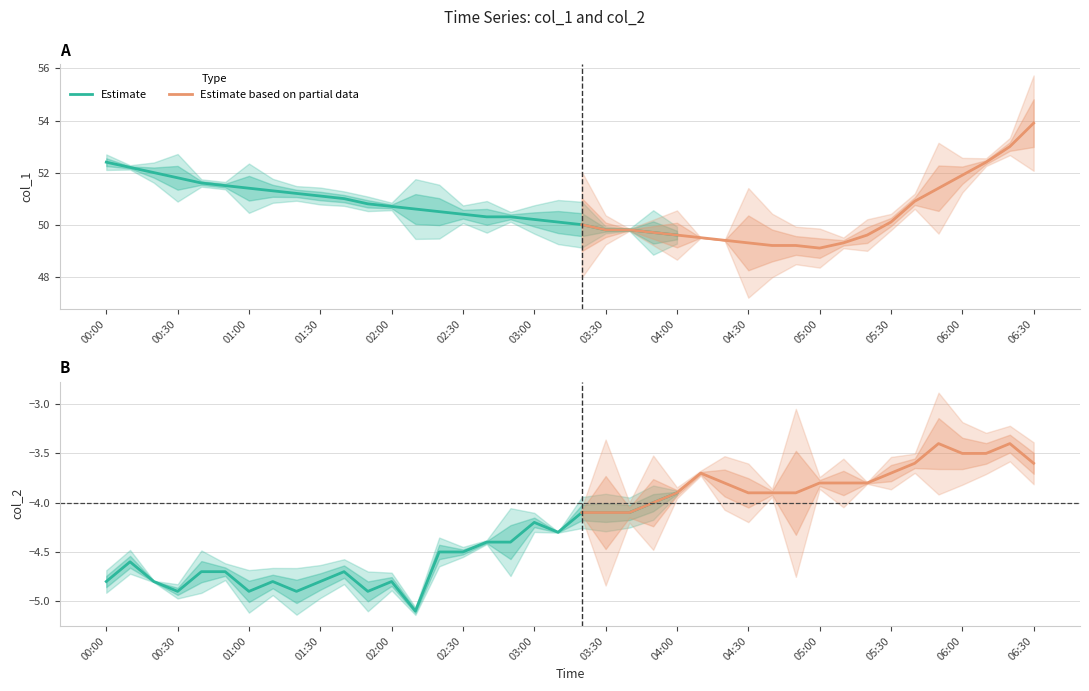

What is the average value of the col_1 series?

50.7